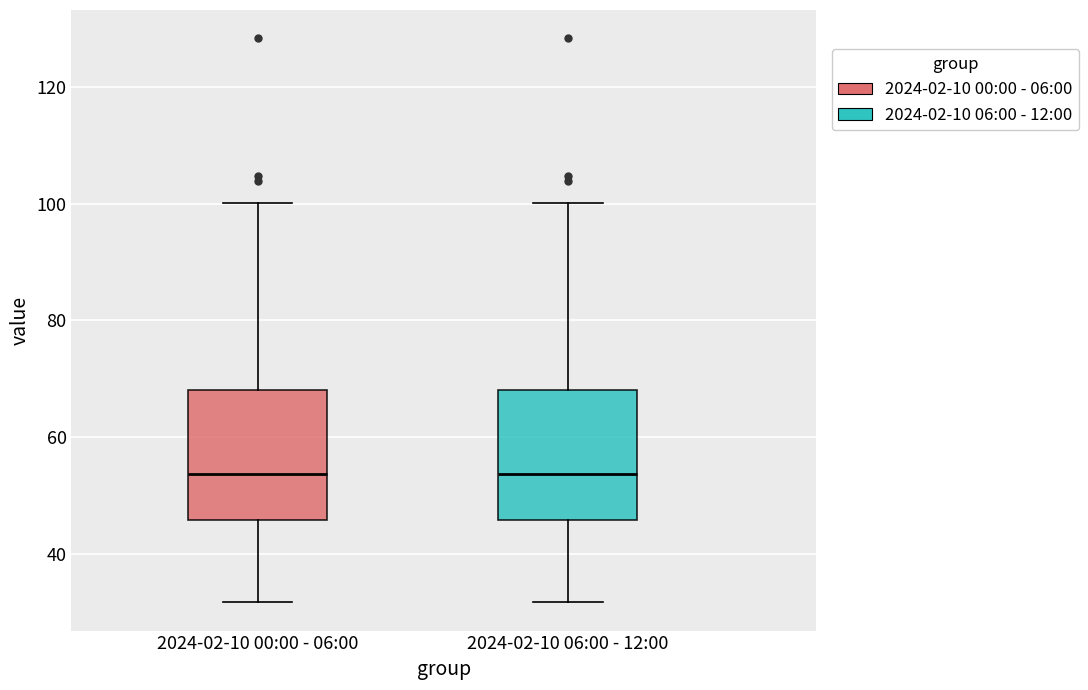

Where is the upper edge of the box for 2024-02-10 00:00 - 06:00 on the y-axis? The values are not printed on the chart, so give them approximately, as read against the axis.

68